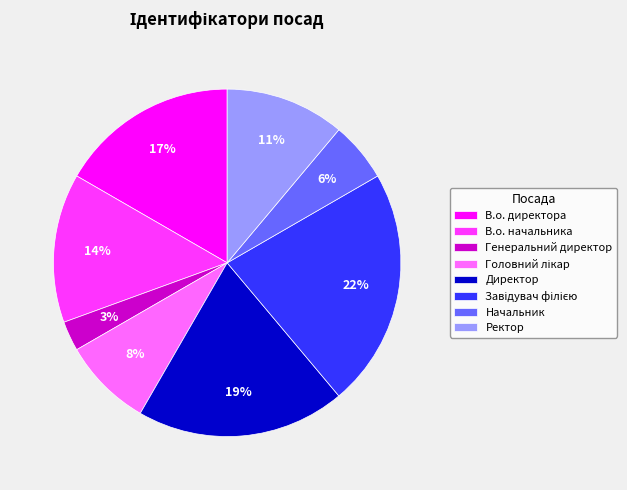

What is the ratio of the value at Ректор to the value at В.о. начальника?

0.8